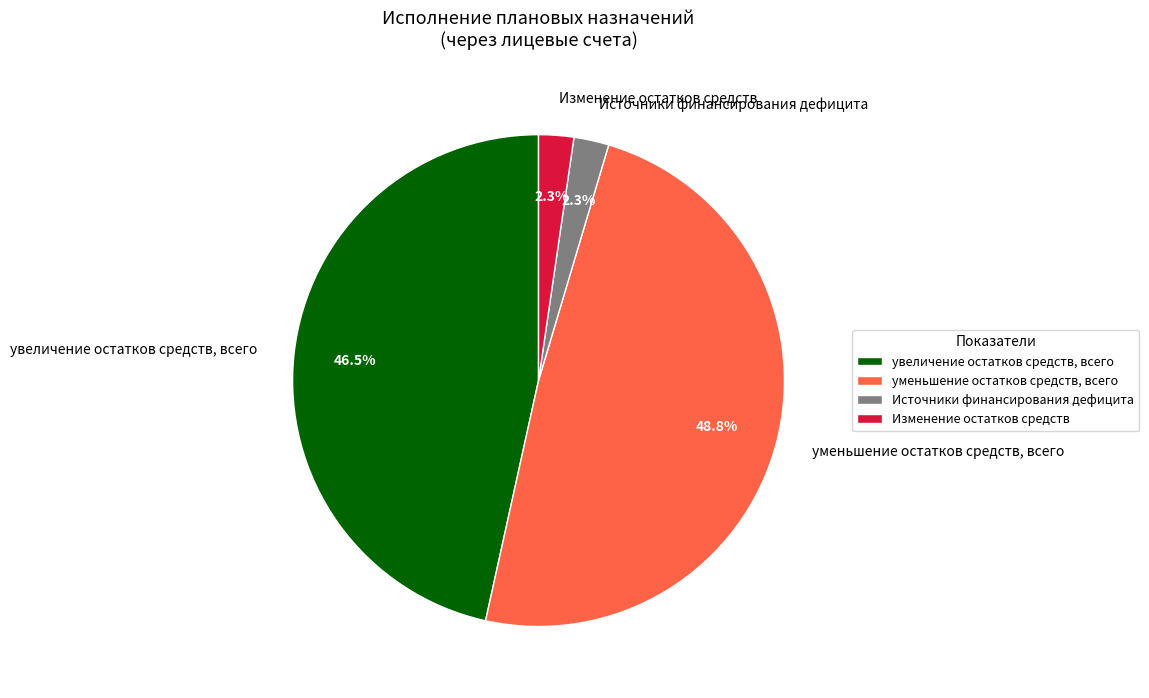

What portion of the pie excludes уменьшение остатков средств, всего?

51.2%